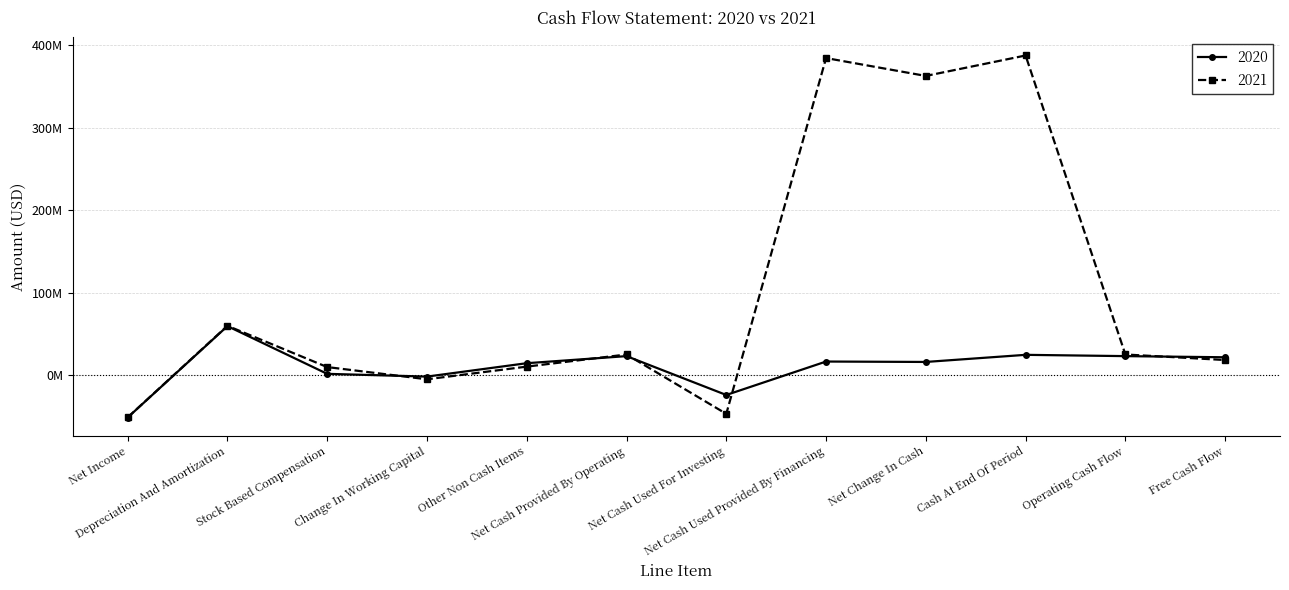

What is the label of the 9th point from the left?

Net Change In Cash